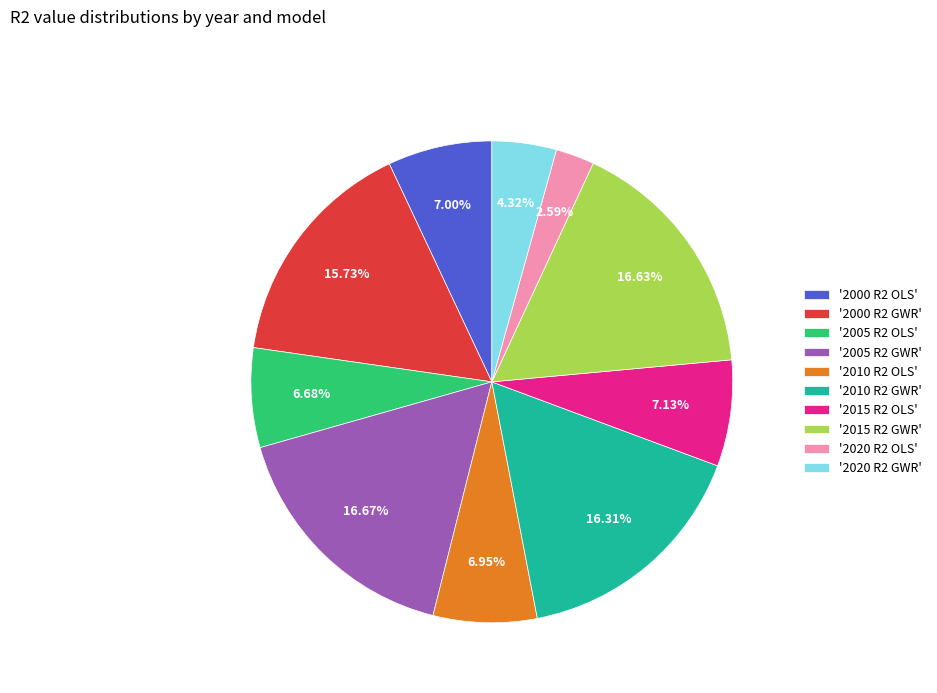

Does '2015 R2 OLS' account for over 50% of the chart?

No